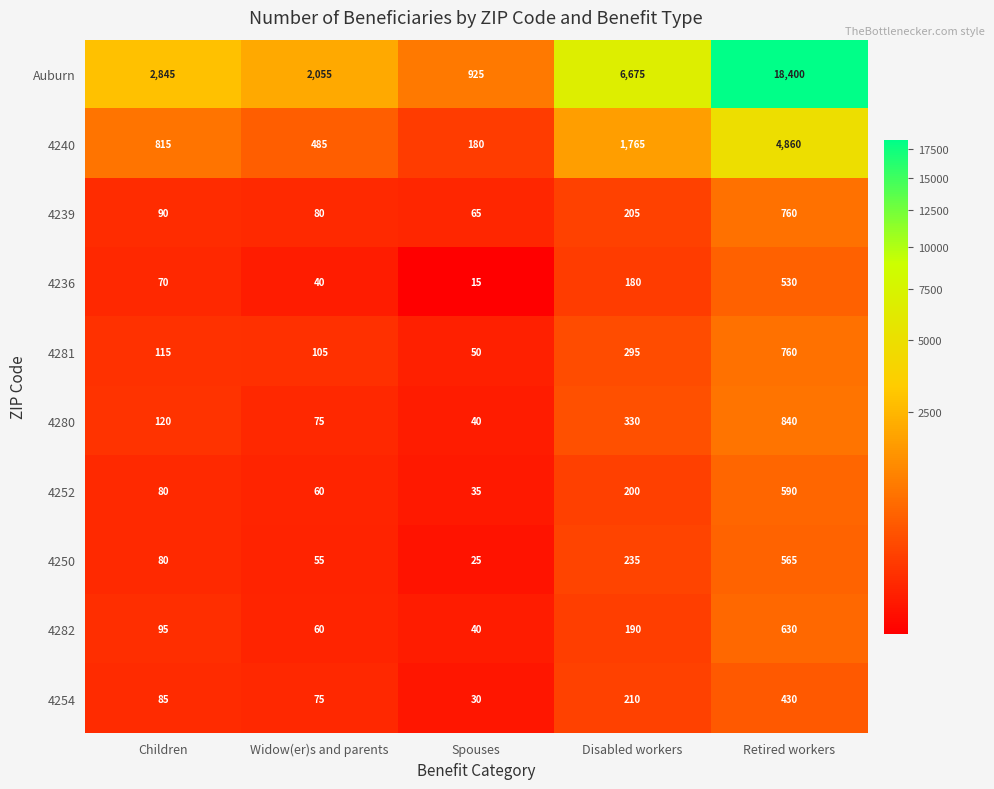

True or false: 4254 has a value of 30 at Spouses.

True